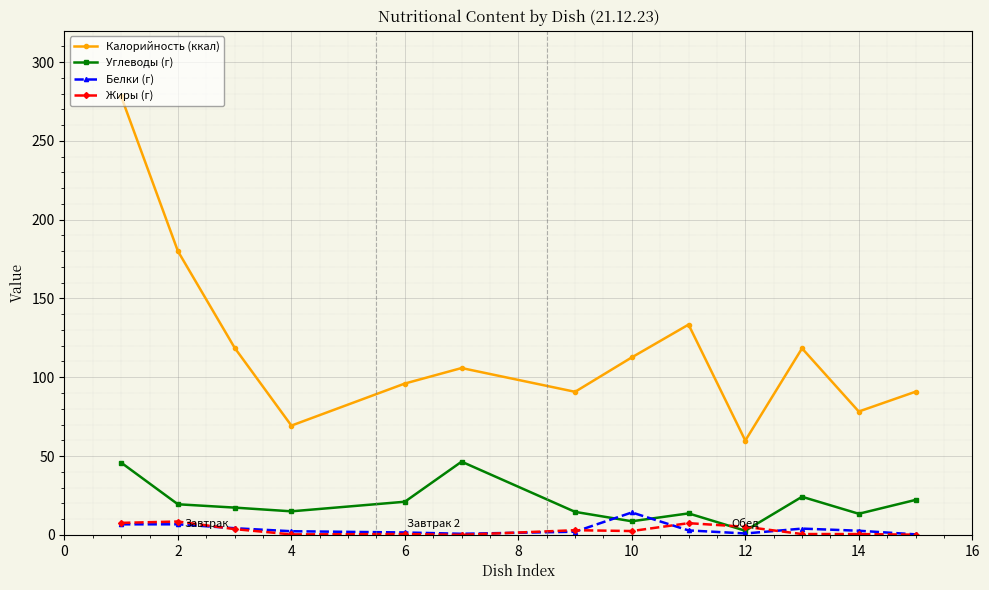

What is the greatest value displayed?

278.1